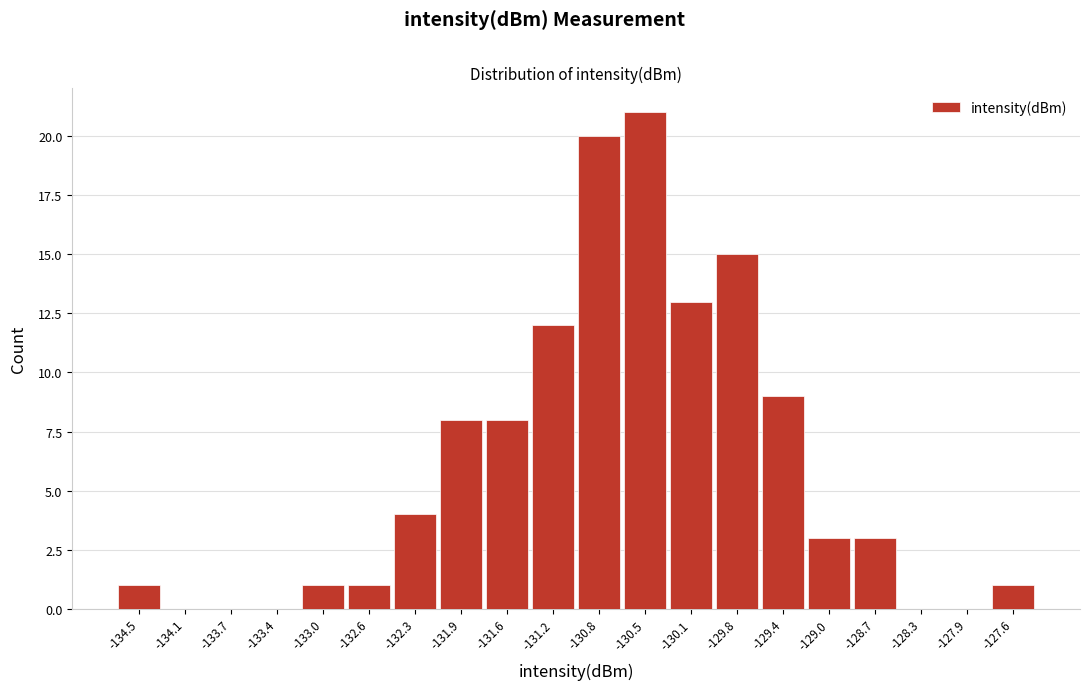

How tall is the bar that spans -132.45 to -132.10 on the x-axis? Neither the bar edges nor the heights are printed on the chart, so give them approximately, as read against the axes.

4